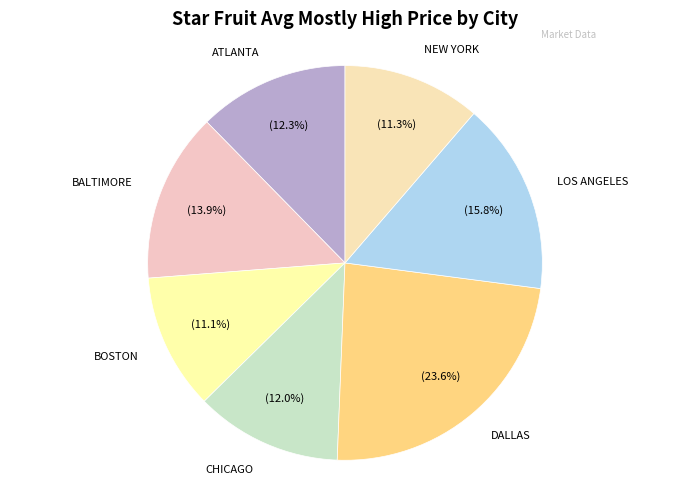

Does any single category account for the majority?

No